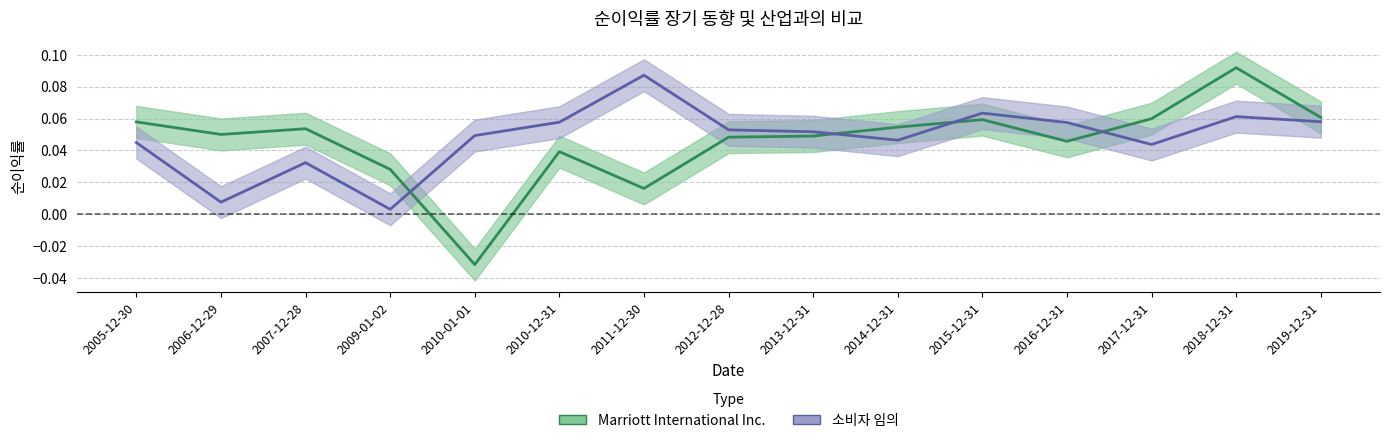

At which category does 소비자 임의 reach its first local peak?

2007-12-28